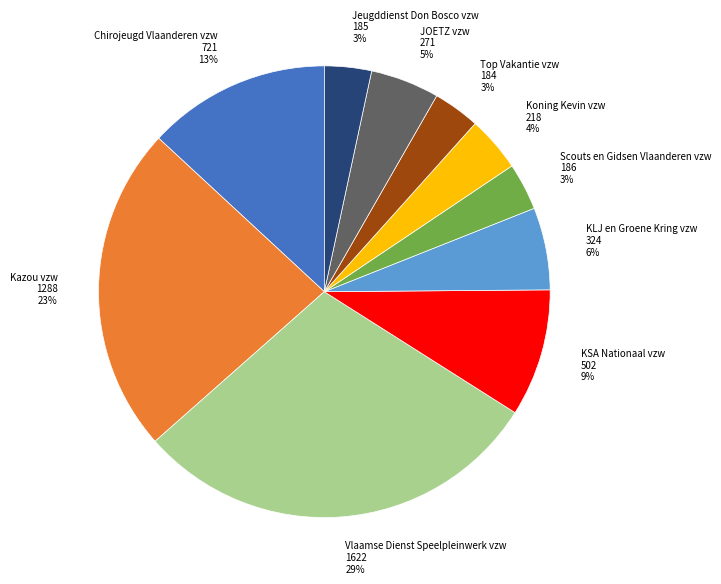

What is the ratio of the value at Vlaamse Dienst Speelpleinwerk vzw 1622 29% to the value at Chirojeugd Vlaanderen vzw 721 13%?

2.2